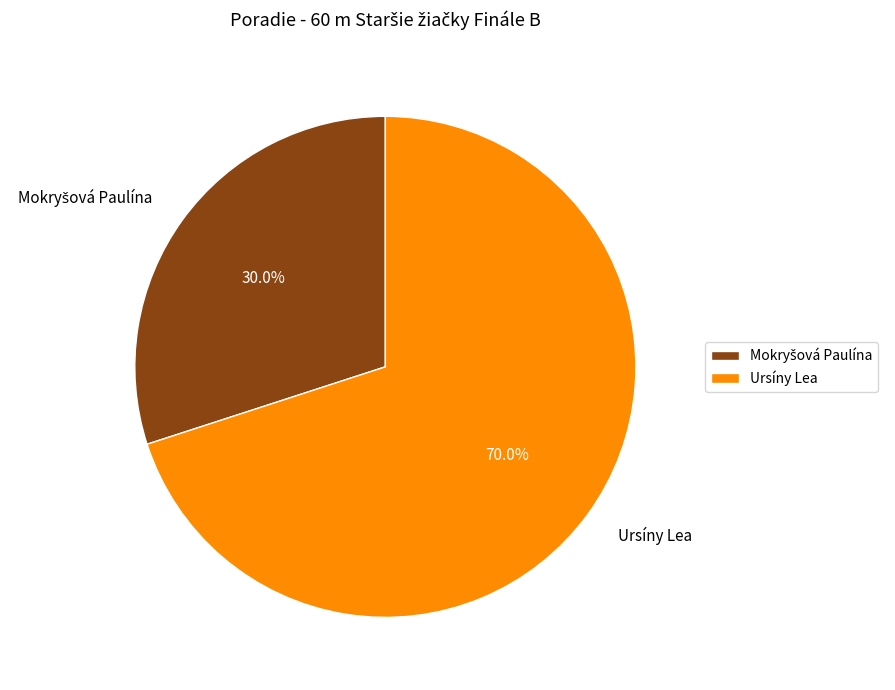

How many segments does this pie chart have?

2